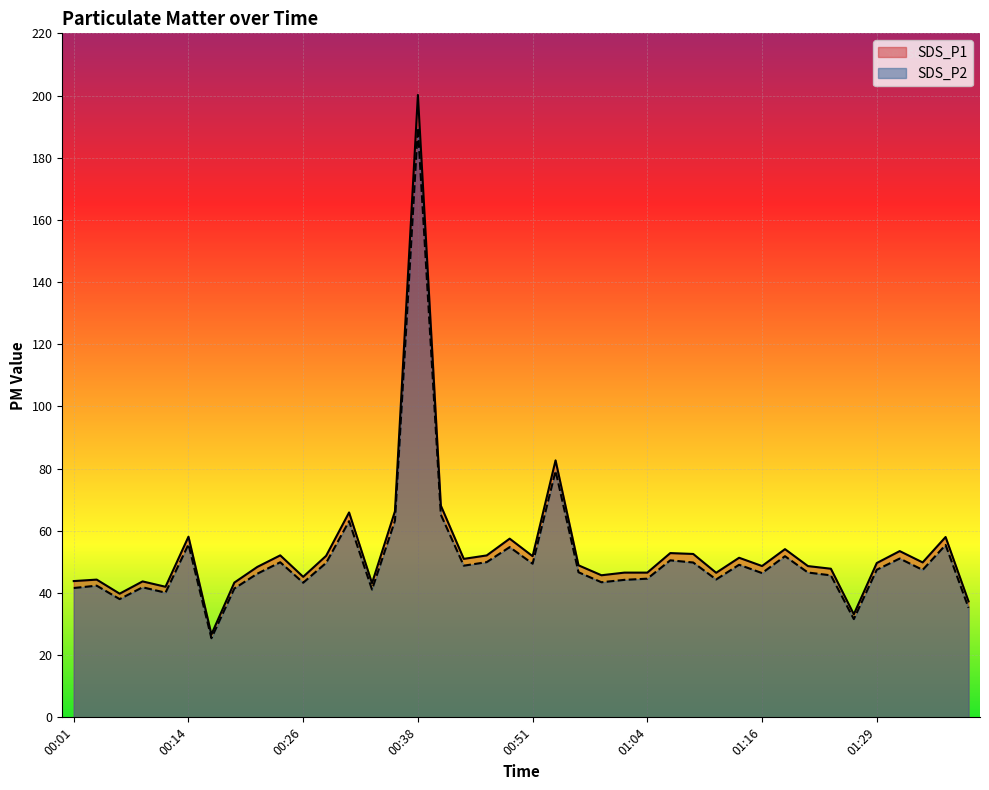

How many values in the SDS_P2 series exceed 47?

20